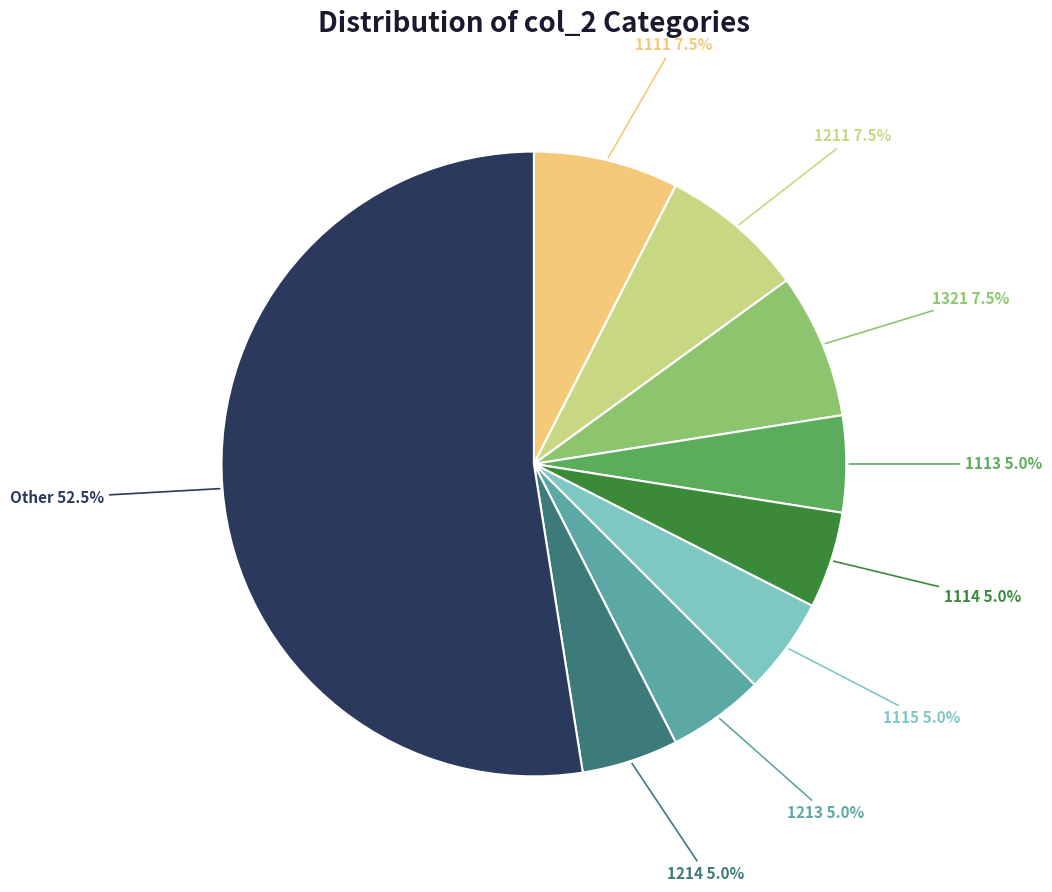

What is the ratio of the value at 1115 to the value at 1321?

0.7